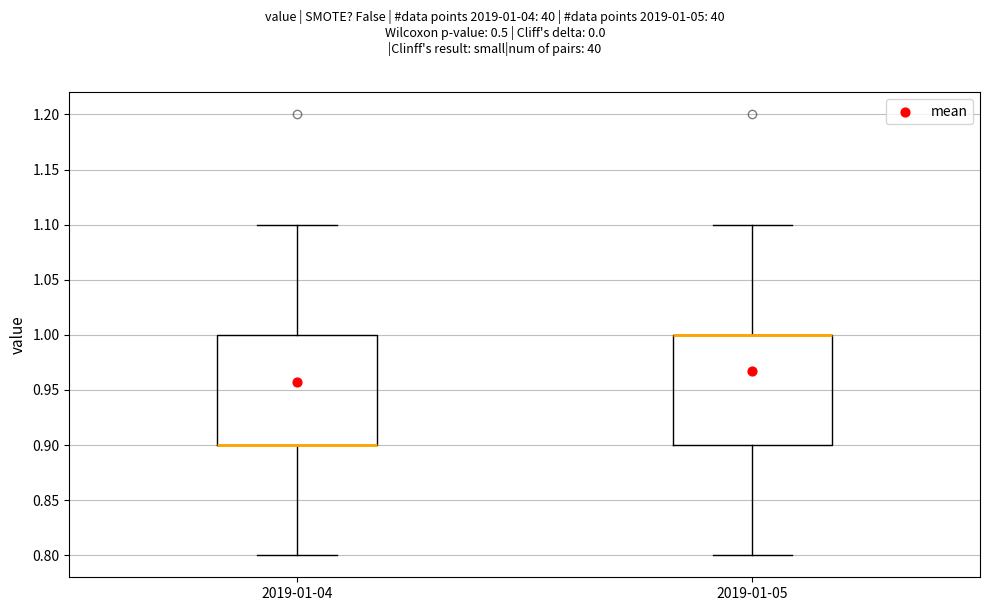

Where is the upper edge of the box for 2019-01-04 on the y-axis? The values are not printed on the chart, so give them approximately, as read against the axis.

1.0